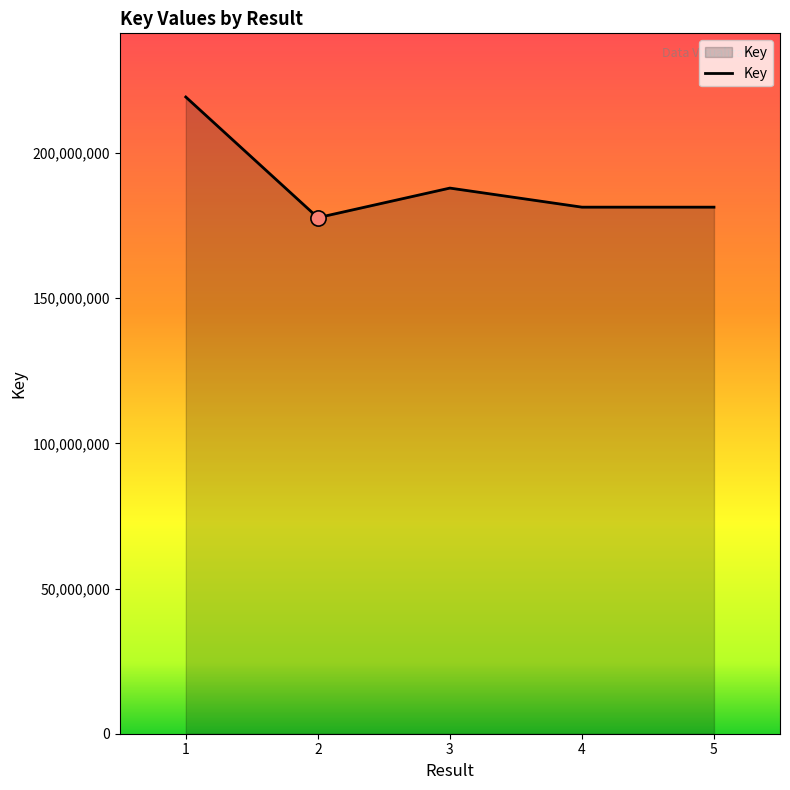

What is the change in value from 3 to 5?

-6573093